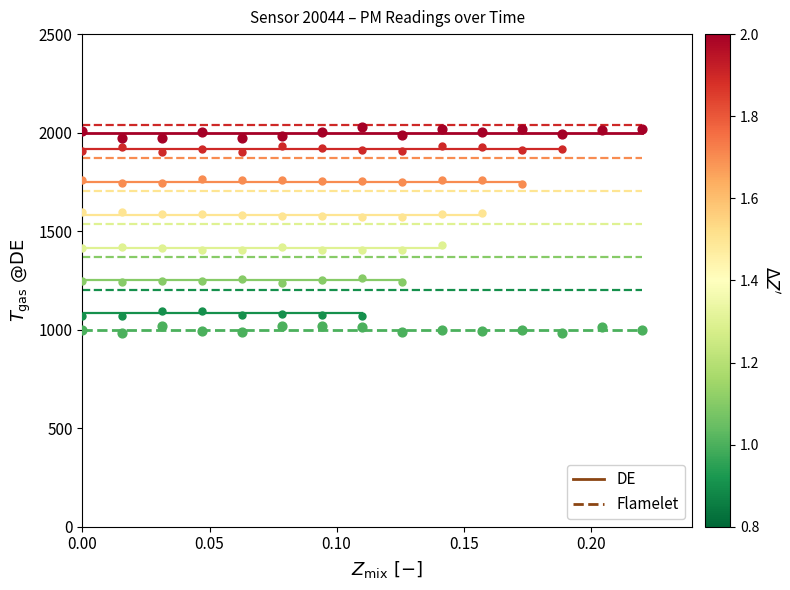

At how many categories does at least one series exceed 1489?

15